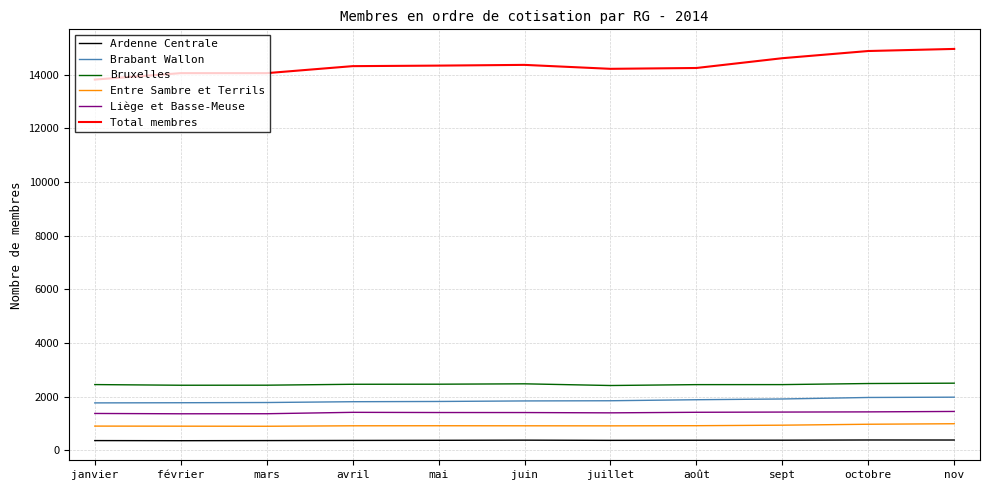

Read the Bruxelles value at juin, to the nearest 10.

2480